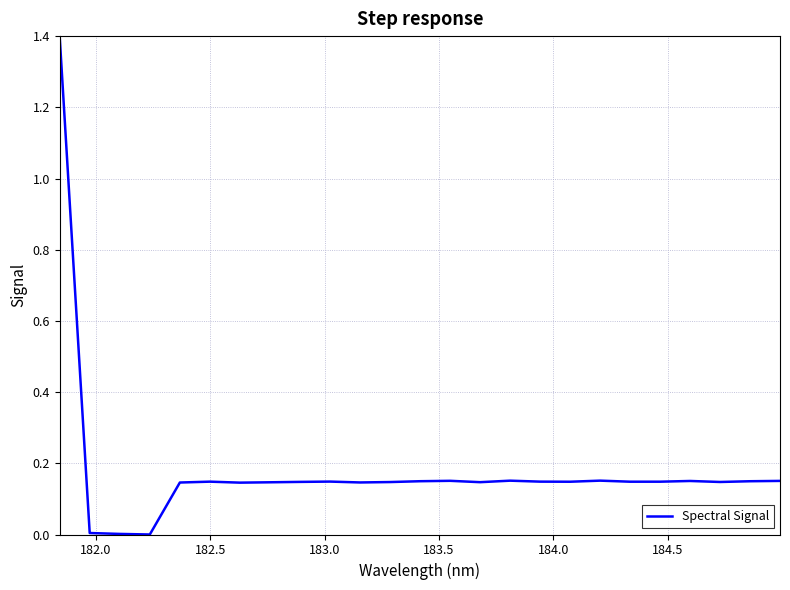

What is the difference between the maximum and minimum values?

1.4